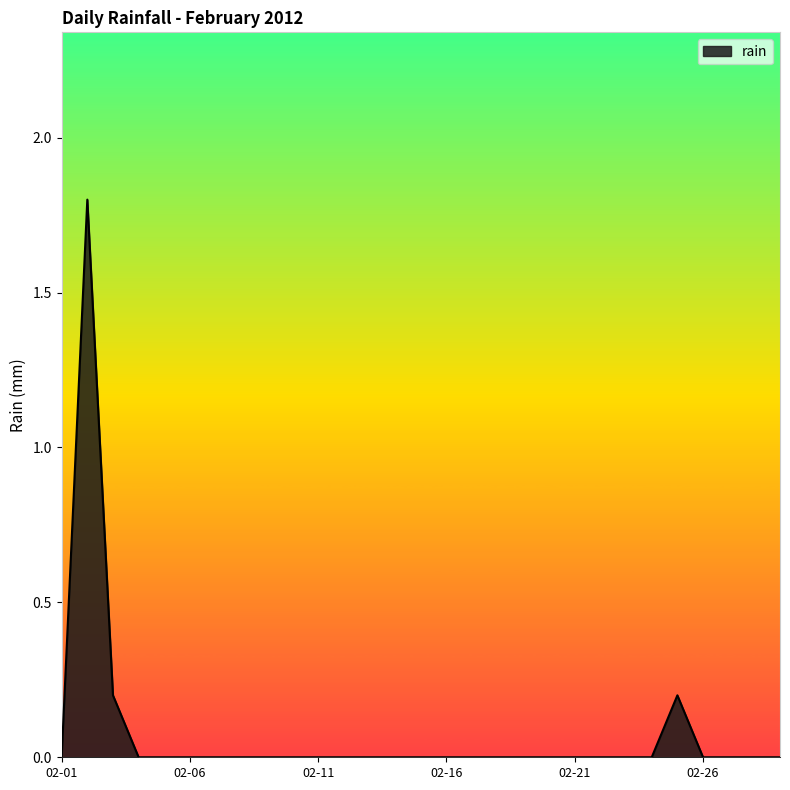

What is the difference between the maximum and minimum values?

1.8